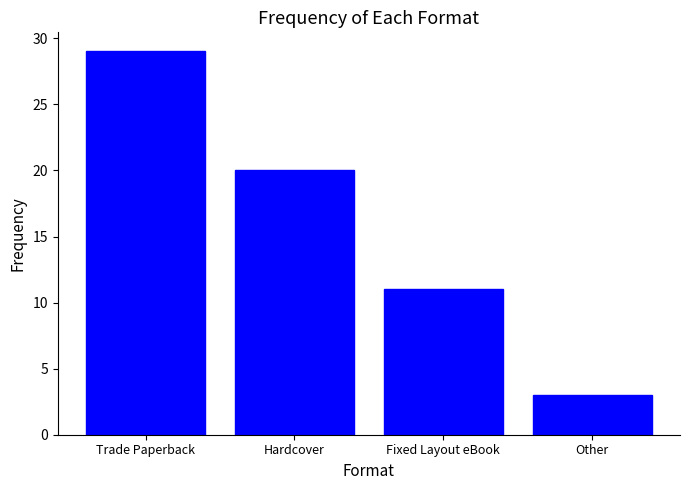

Reading right to left, transcribe all the data shown in this chart.

3	11	20	29